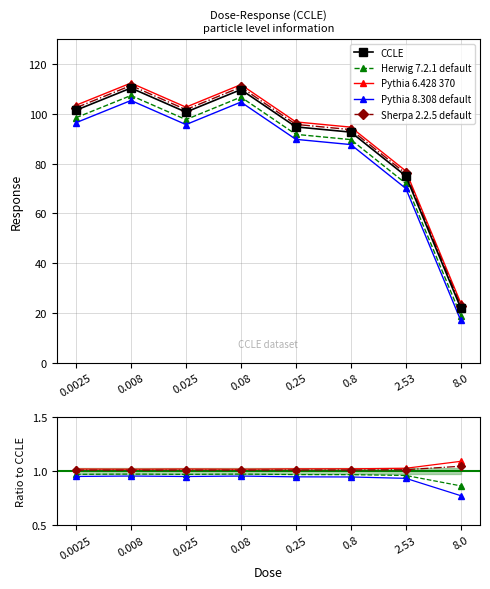

What position from the right is 8.0?

1